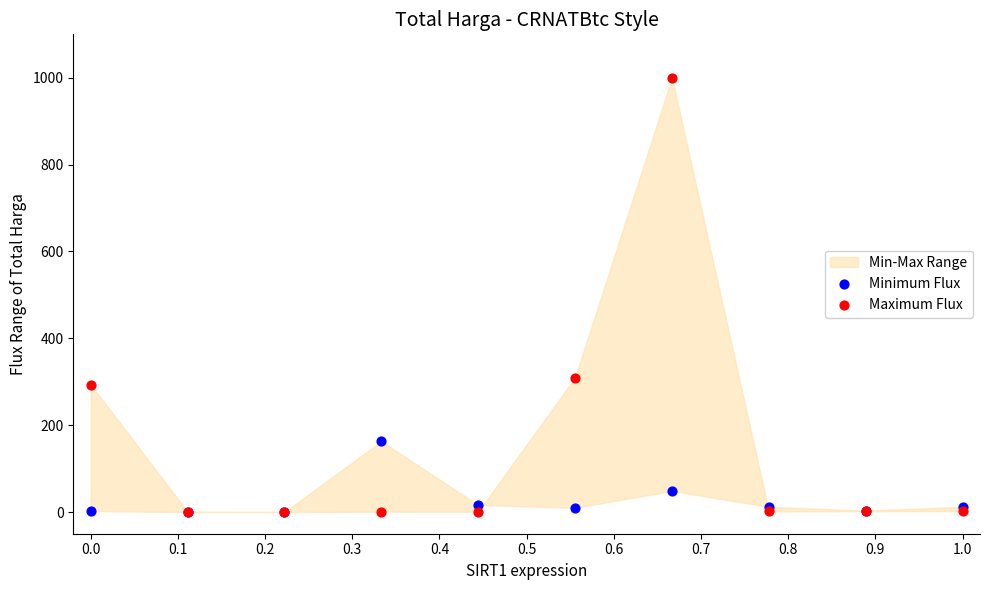

In the Minimum Flux series, what Y value is closest to 81?

48.5